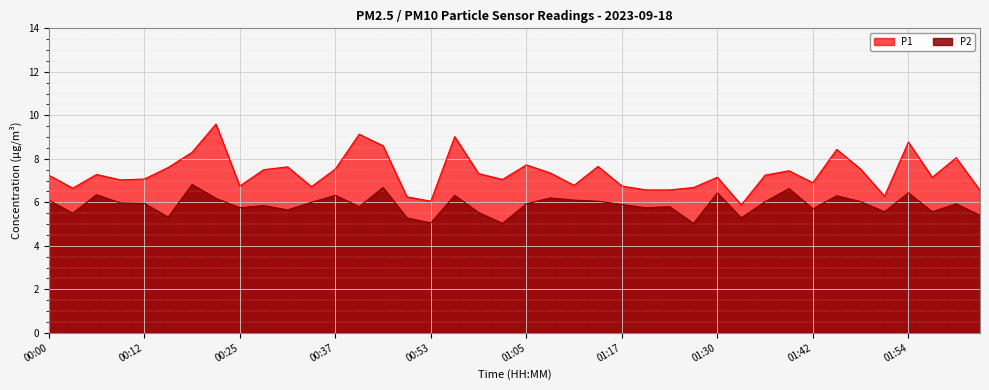

What is the label of the 36th point from the right?

00:12